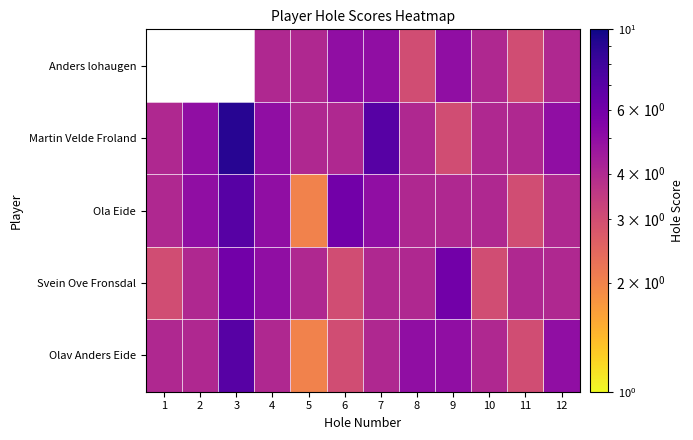

What is the sum of all Ola Eide values?

53.0